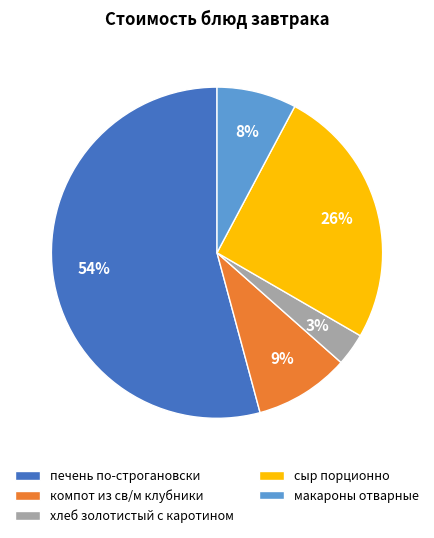

To the nearest percent, what percentage of the pie is печень по-строгановски?

54%